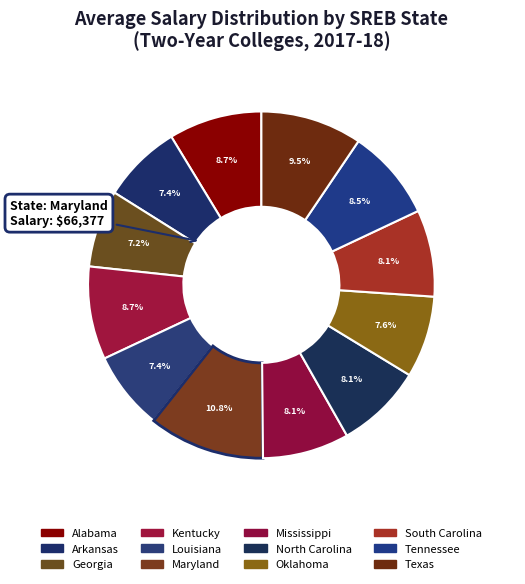

Does Maryland represent more than half of the total?

No